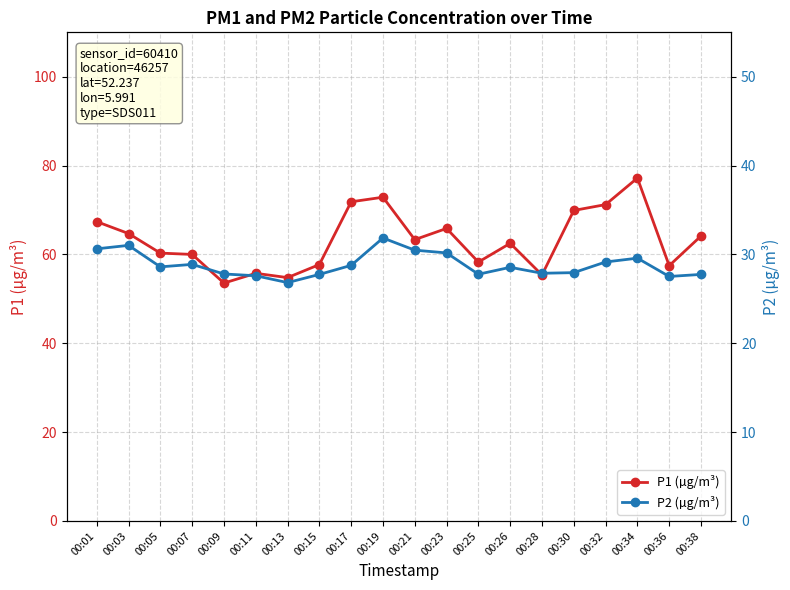

In P2 (µg/m³), how many points are higher than both neighbors (excluding endpoints)?

5